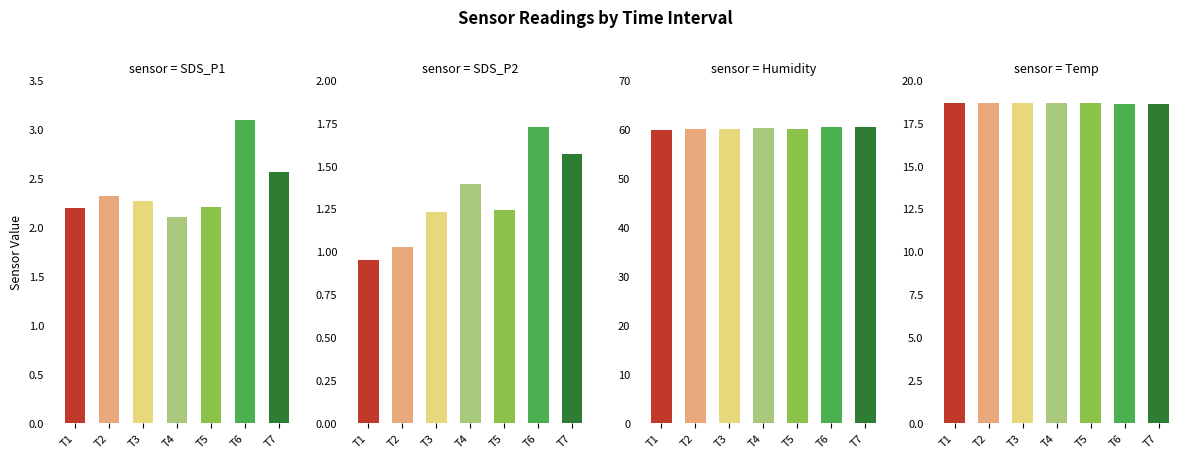

What is the highest value of the Temp series?

18.7